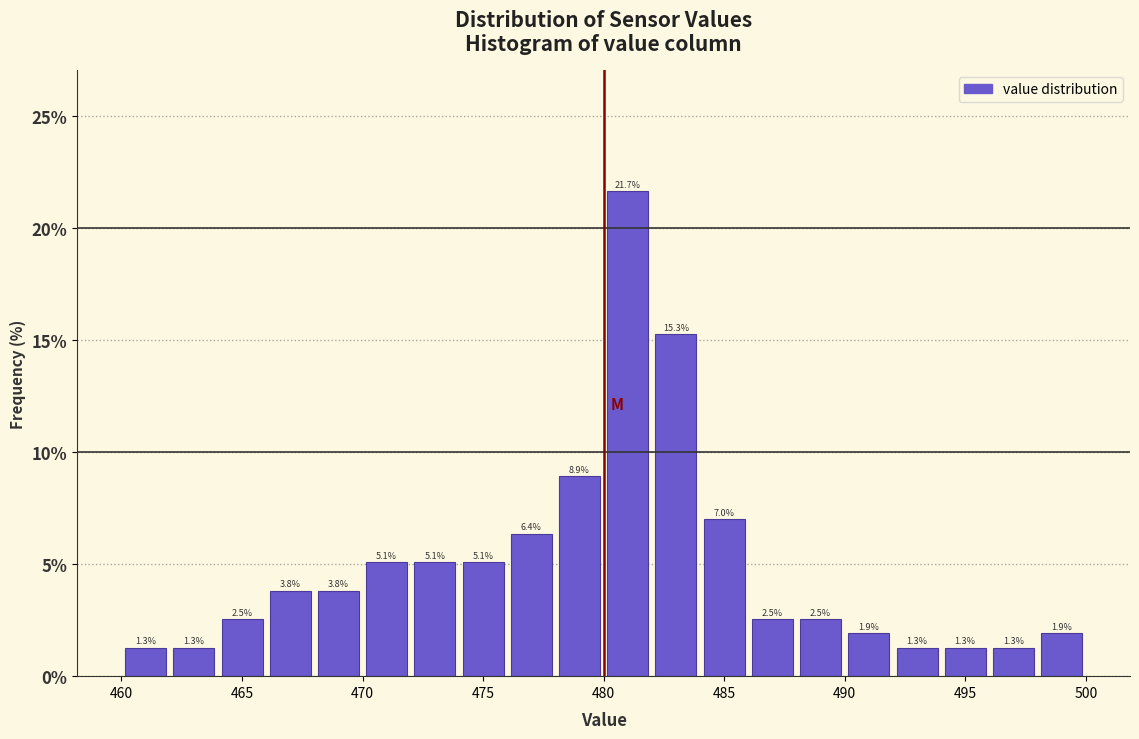

Reading left to right, list every bar in this chart as the range it spans on the x-axis followed by its height.

460 to 462: 1.3
462 to 464: 1.3
464 to 466: 2.5
466 to 468: 3.8
468 to 470: 3.8
470 to 472: 5.1
472 to 474: 5.1
474 to 476: 5.1
476 to 478: 6.4
478 to 480: 8.9
480 to 482: 21.7
482 to 484: 15.3
484 to 486: 7.0
486 to 488: 2.5
488 to 490: 2.5
490 to 492: 1.9
492 to 494: 1.3
494 to 496: 1.3
496 to 498: 1.3
498 to 500: 1.9